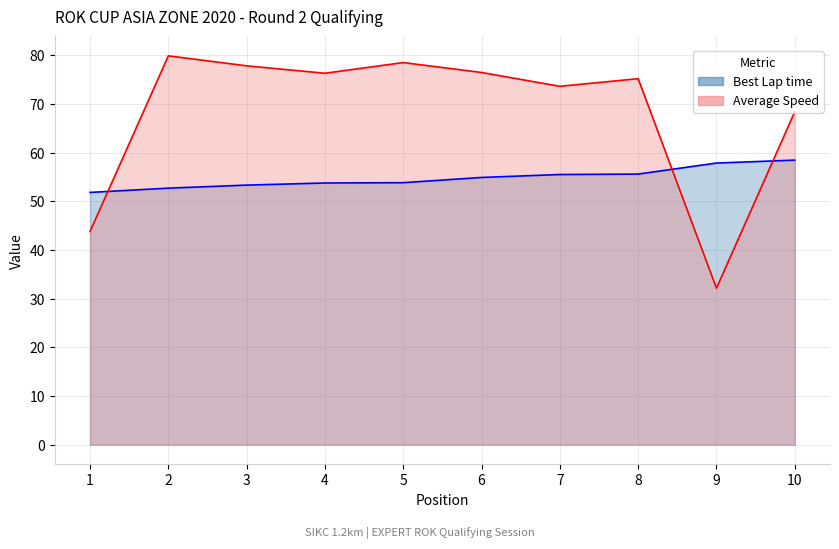

What is the value of the Best Lap time point at the 6th from the left?

54.9